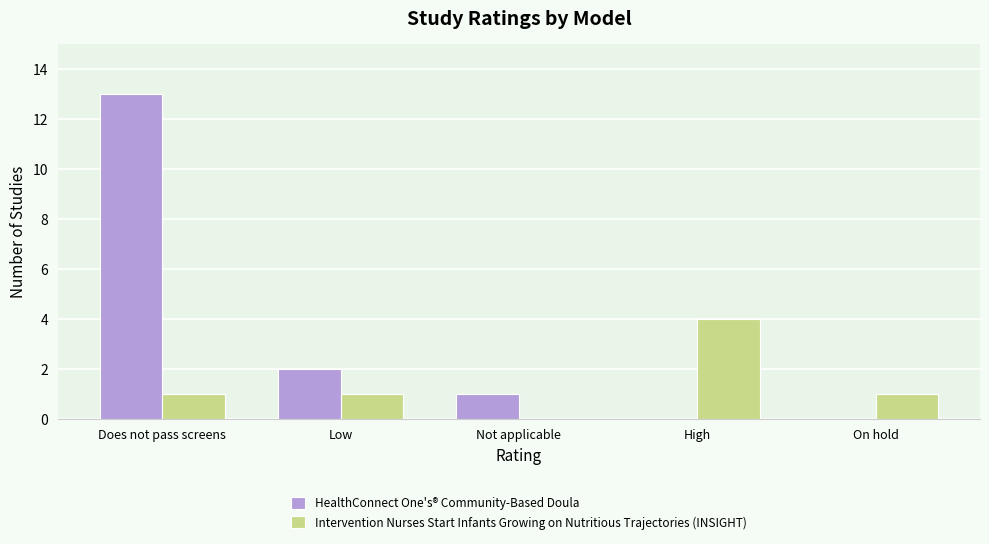

Count the Intervention Nurses Start Infants Growing on Nutritious Trajectories (INSIGHT) values in the range 1 to 2.

3